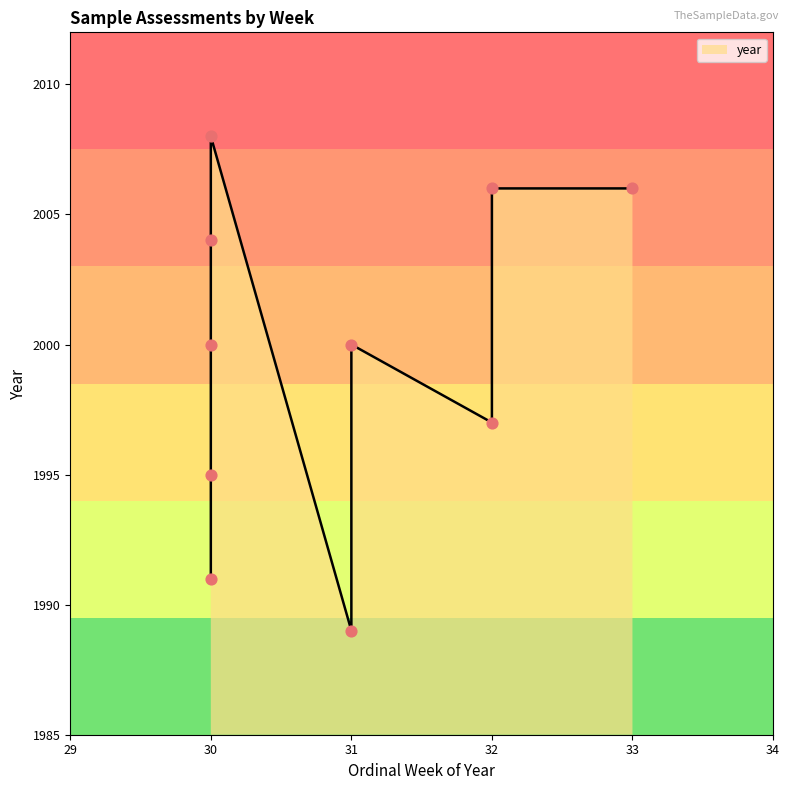

What is the change in value from 31 to 30?

-5